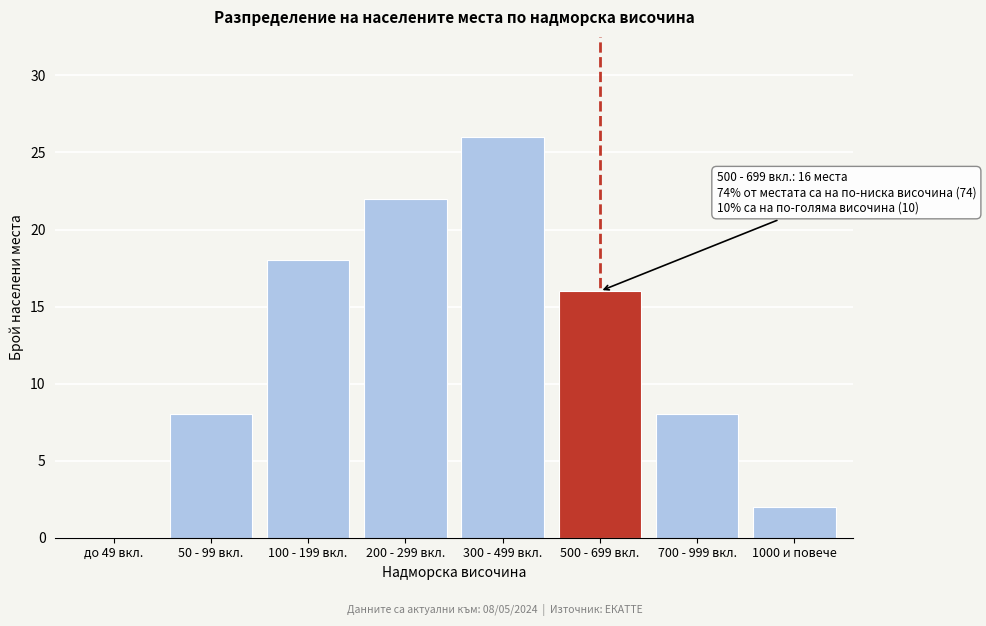

Reading right to left, transcribe all the data shown in this chart.

1000 и повече=2	700 - 999 вкл.=8	500 - 699 вкл.=16	300 - 499 вкл.=26	200 - 299 вкл.=22	100 - 199 вкл.=18	50 - 99 вкл.=8	до 49 вкл.=0